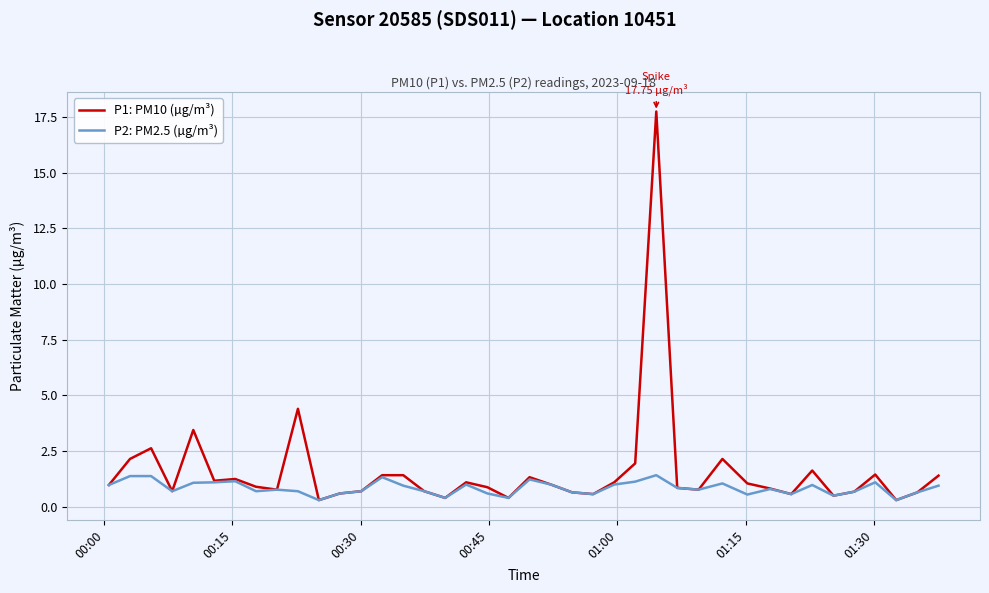

List the series in order of their peak value, highest first.

P1: PM10 (µg/m³), P2: PM2.5 (µg/m³)